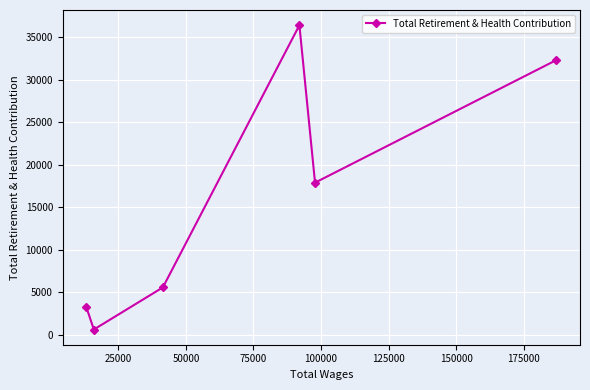

Reading left to right, extract all data points from this chart.

3271	619	5571	36412	17892	32321